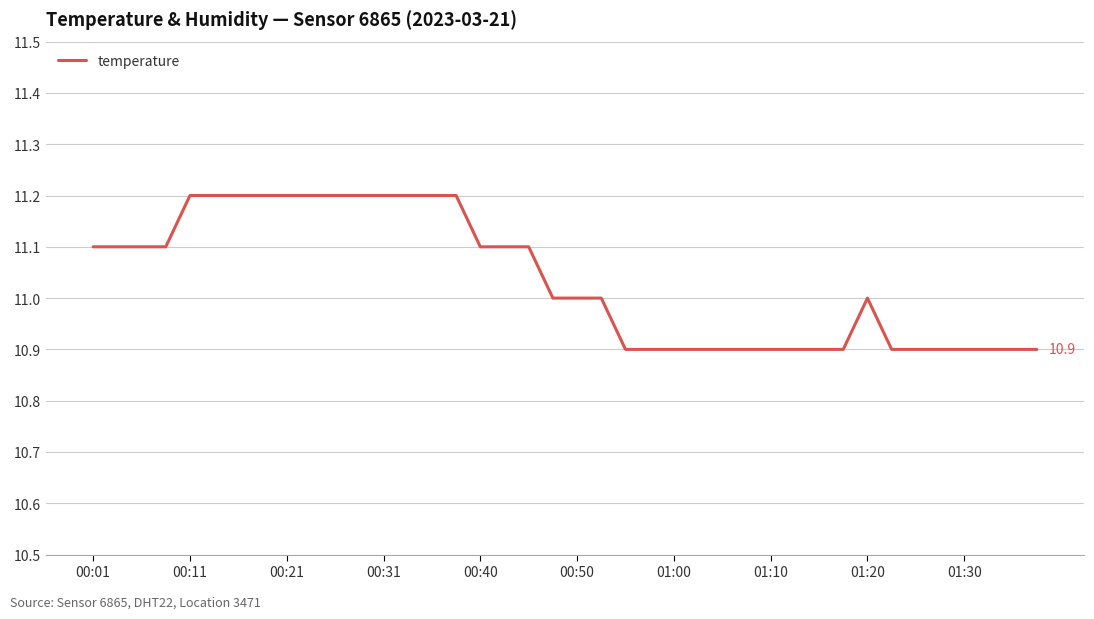

True or false: the data has more than 0 interior local peaks.

True